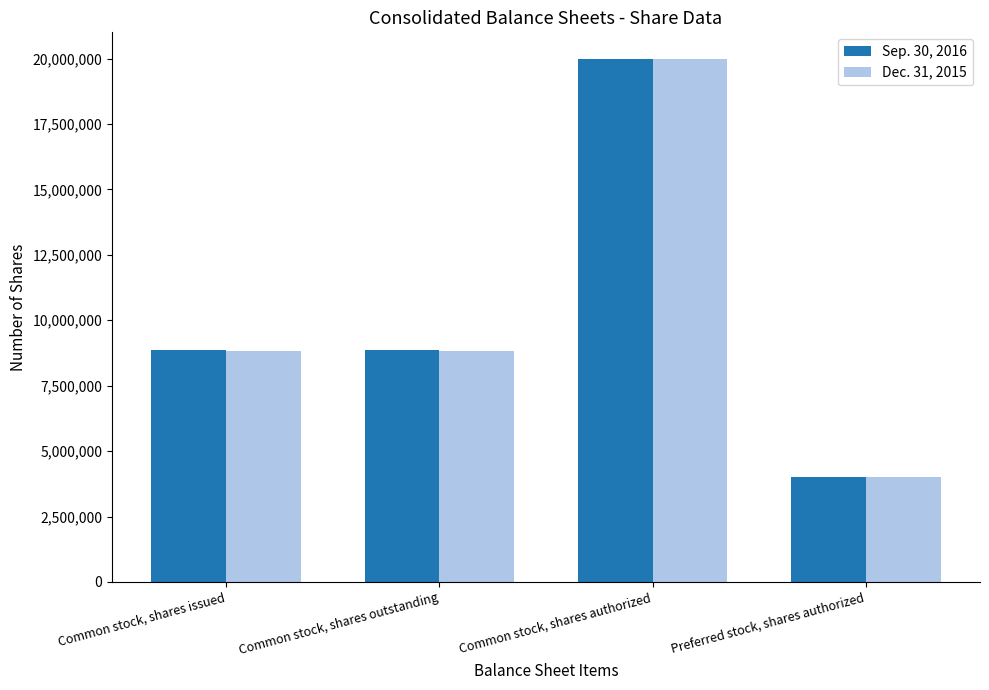

Which label corresponds to the smallest value in the chart?

Preferred stock, shares authorized